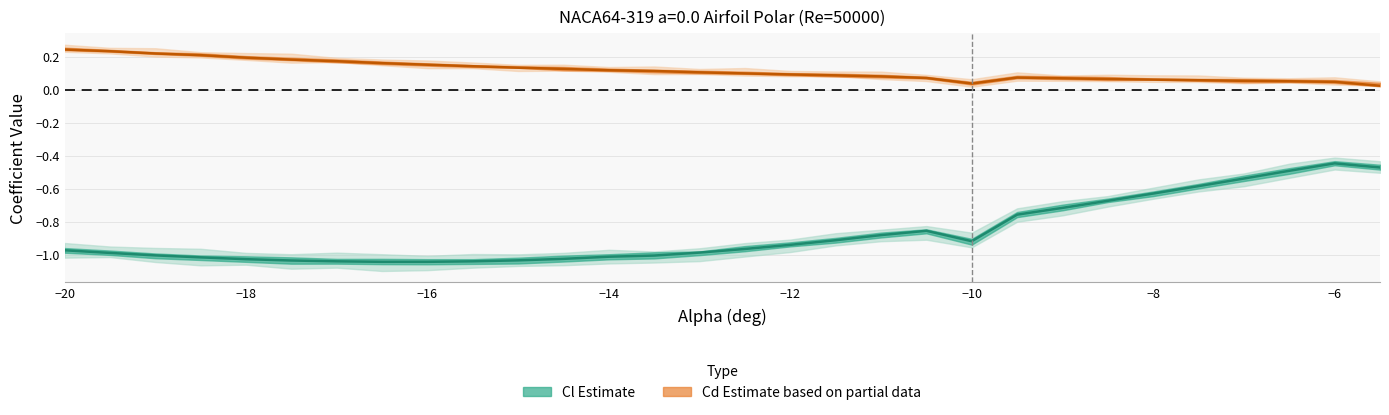

List the series in order of their peak value, highest first.

Cd (center), Cl (center)